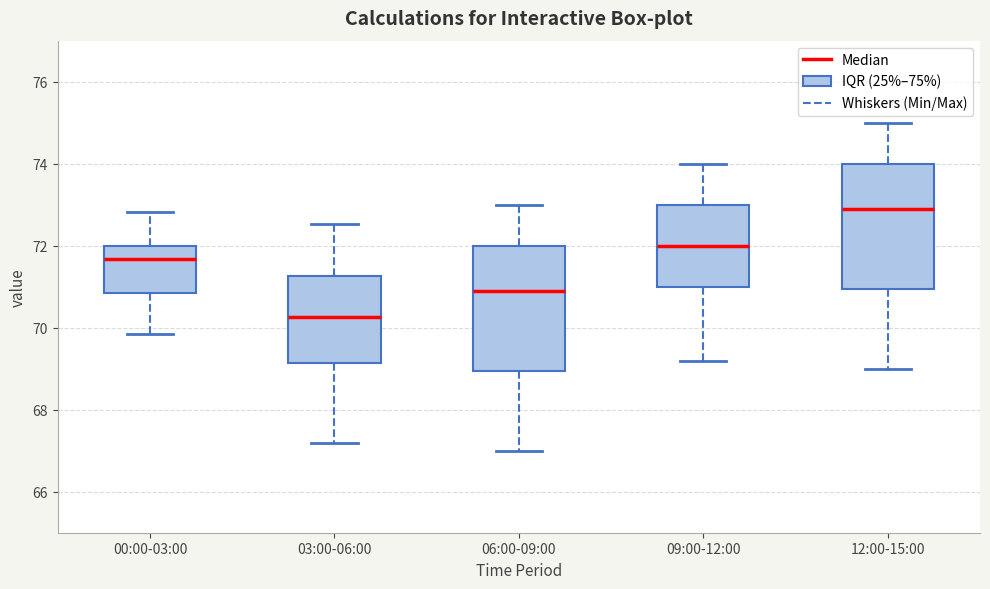

Where is the upper edge of the box for 06:00-09:00 on the y-axis? The values are not printed on the chart, so give them approximately, as read against the axis.

72.0